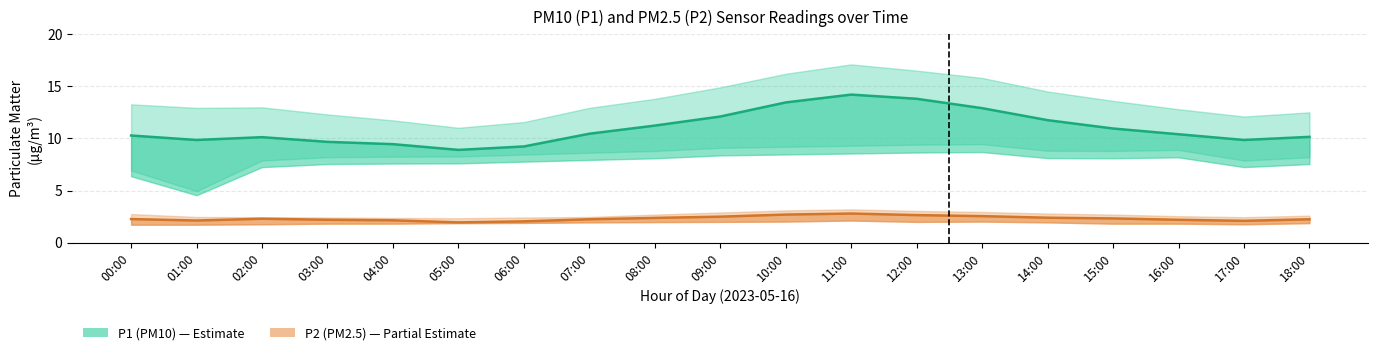

What is the total value across all series at 12:00?

16.4